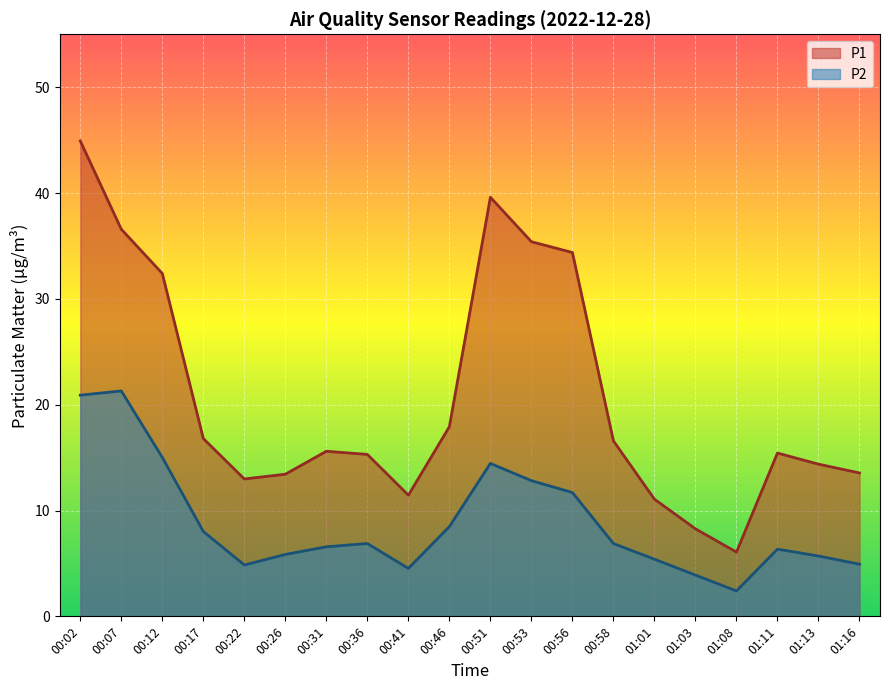

What is the average value of the P2 series?

8.8